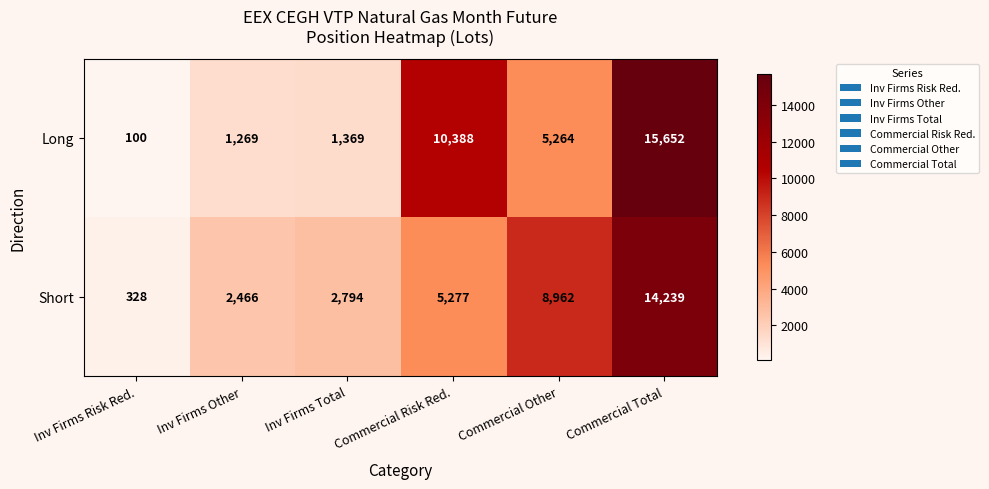

At which label does Long first exceed 5264?

Commercial Risk Red.